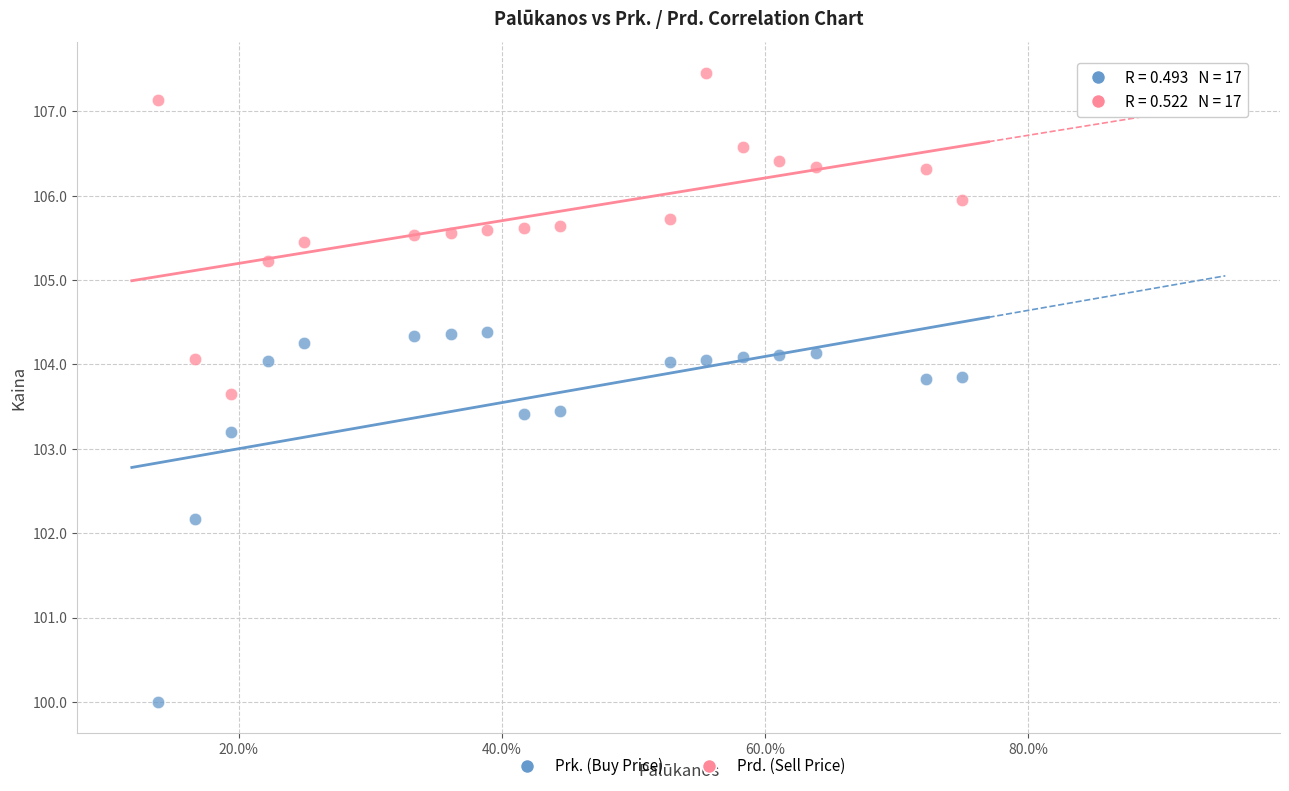

Which series has the largest Y range (max minus min)?

Prk. (Buy Price)